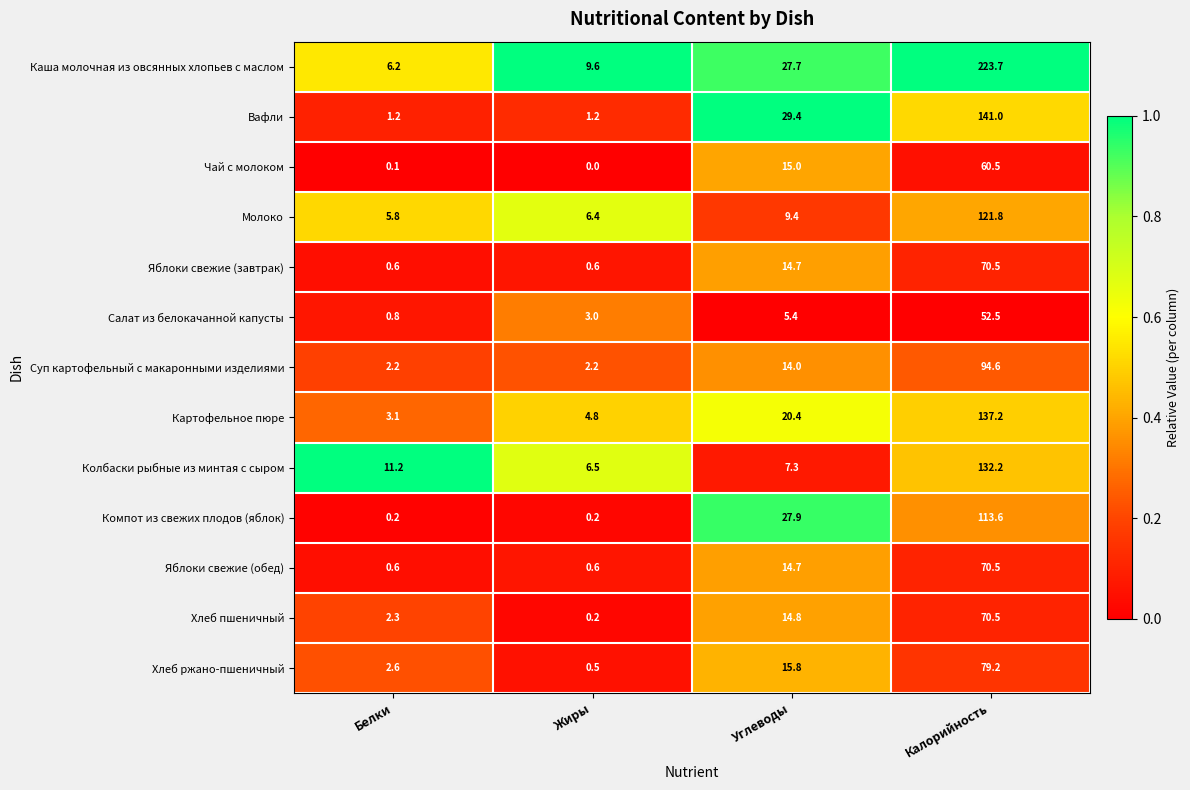

What is the total value across all series at Белки?

36.9